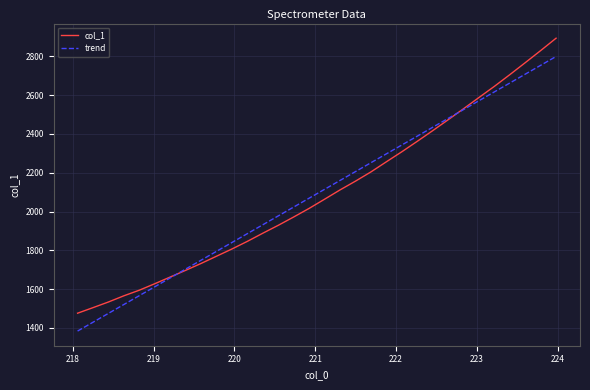

Rank the series by their maximum value, from highest to lowest.

col_1, trend